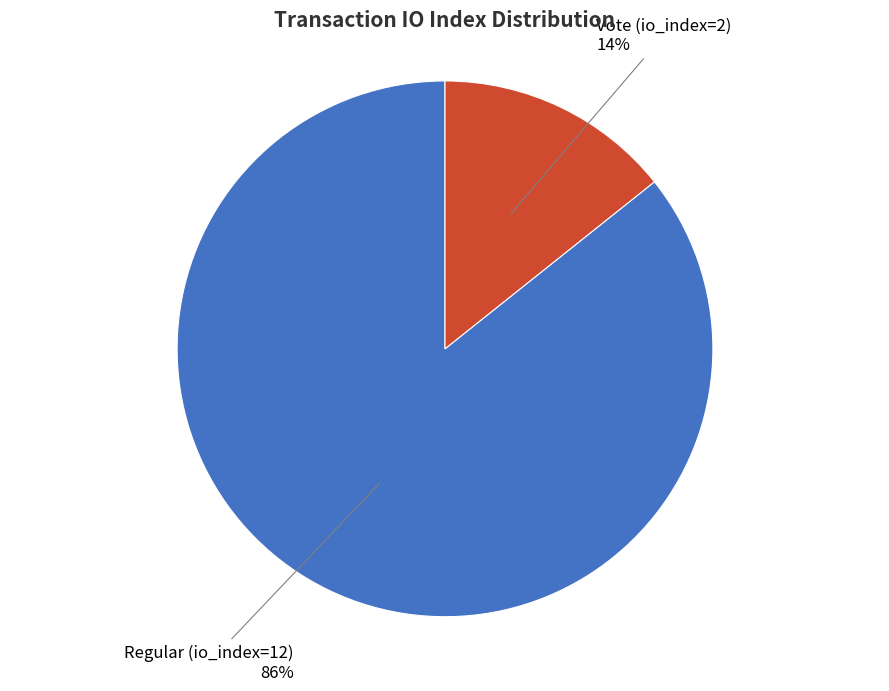

How many slices are in this pie chart?

2